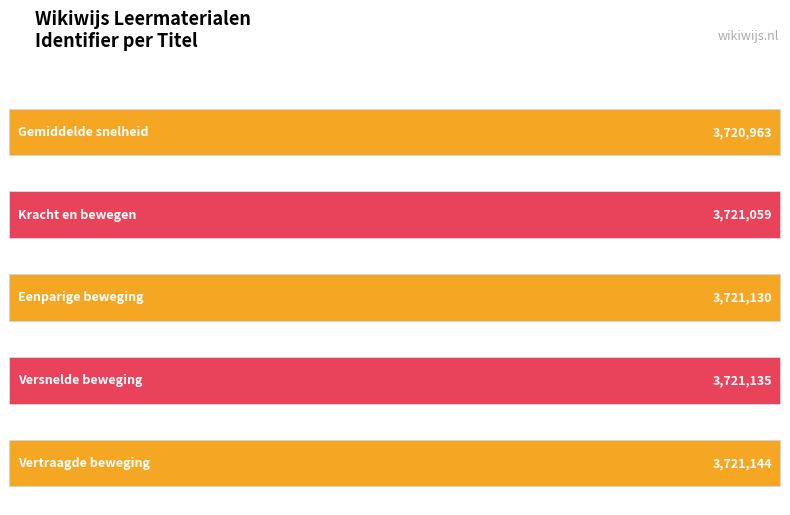

Between Versnelde beweging and Eenparige beweging, which is larger?

Versnelde beweging